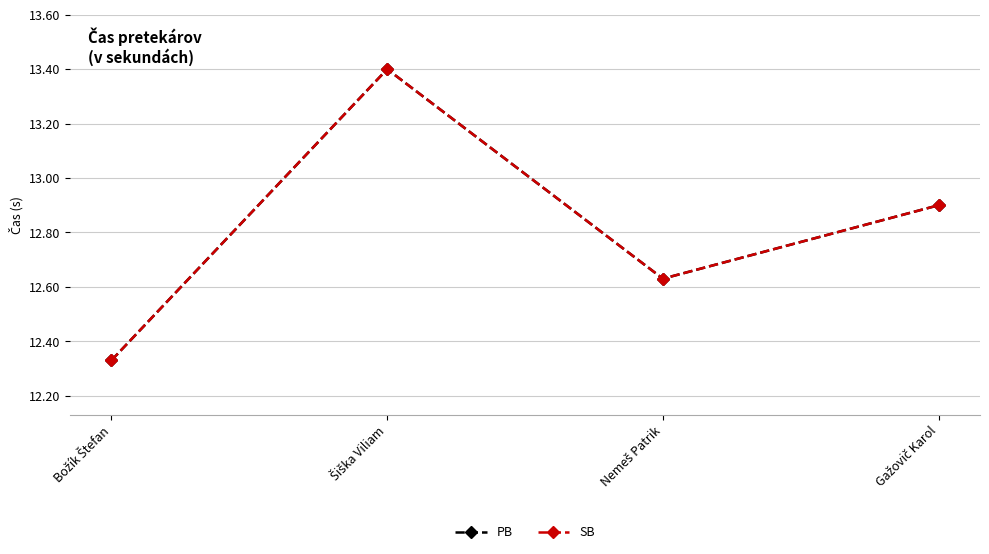

At which label is PB closest to 12?

Božík Štefan